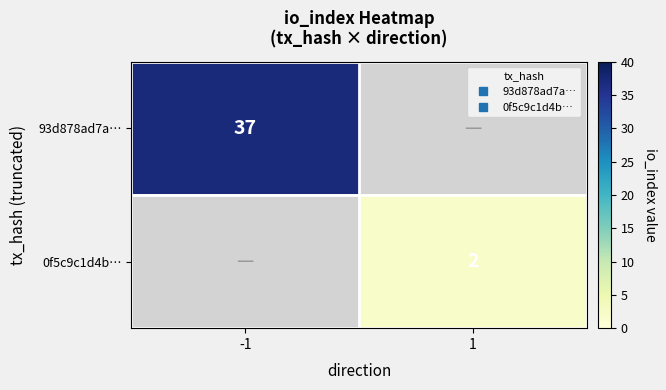

Rank the series by their average value, from highest to lowest.

93d878ad7a…, 0f5c9c1d4b…